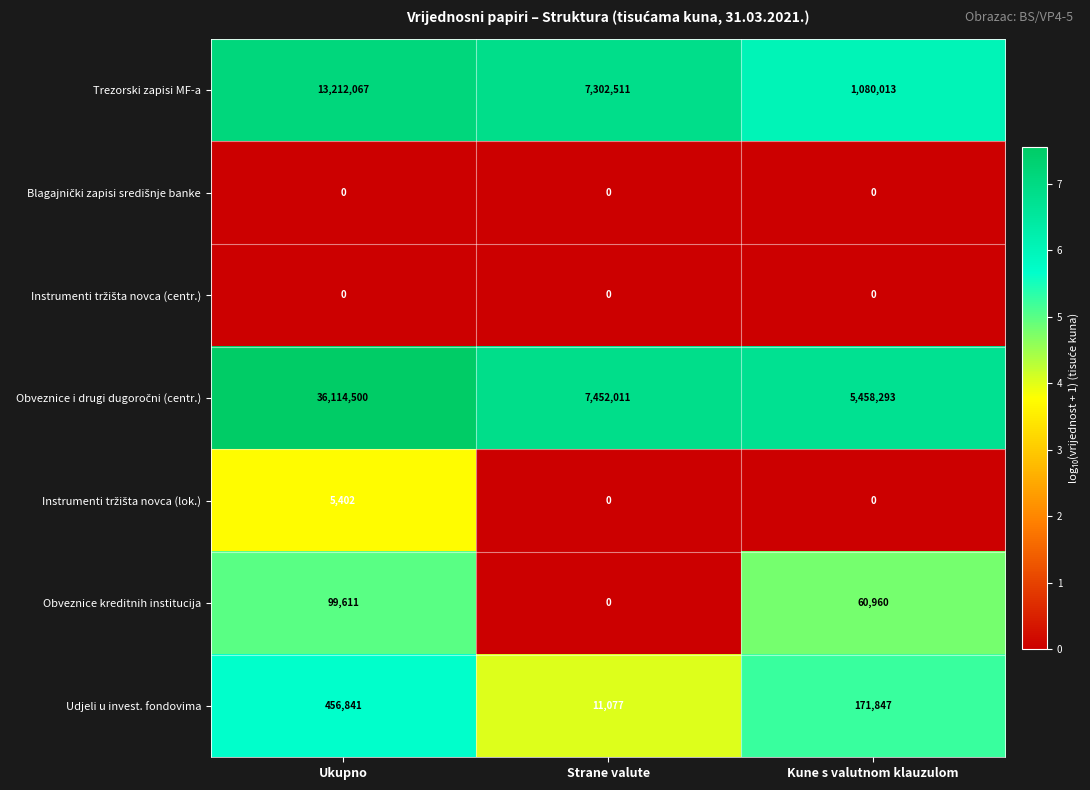

What is the maximum value shown in the chart?

36114500